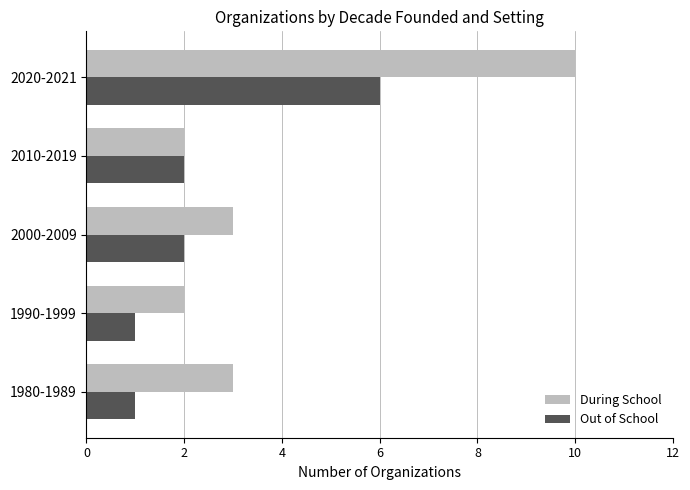

What is the total value across all series at 1980-1989?

4